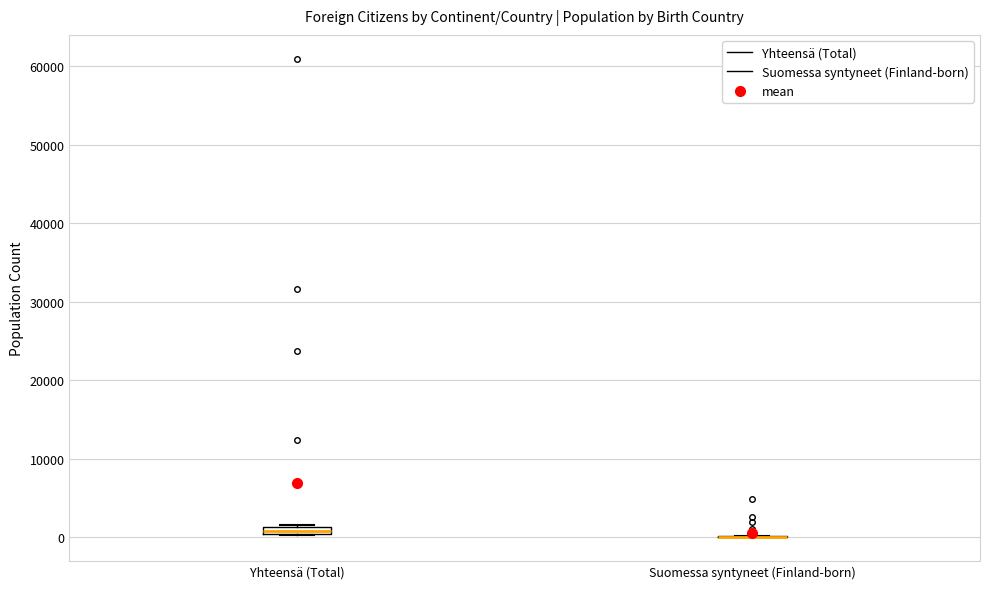

Where is the lower edge of the box for Yhteensä (Total) on the y-axis? The values are not printed on the chart, so give them approximately, as read against the axis.

0